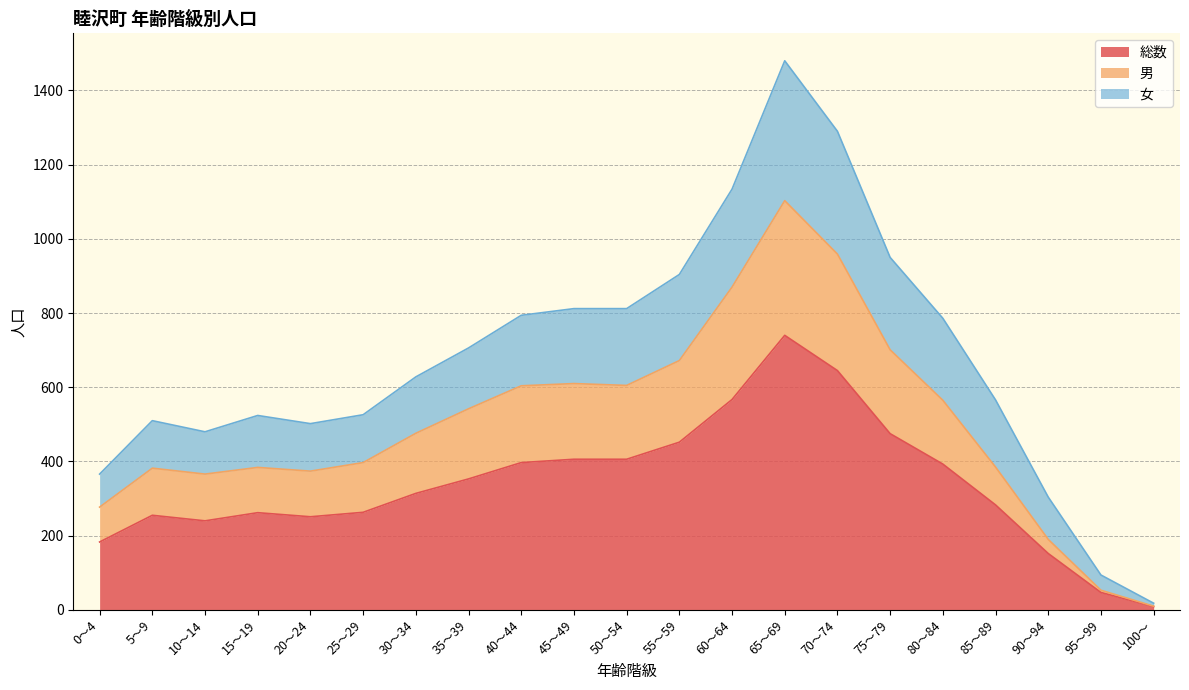

Reading left to right, transcribe all the data shown in this chart.

総数: 183	255	240	262	251	263	314	353	397	406	406	452	567	740	645	475	393	283	152	47	9
男: 277	382	366	384	374	397	476	542	604	610	605	672	870	1103	959	701	565	385	190	53	10
女: 366	510	480	524	502	526	628	706	794	812	812	904	1134	1480	1290	950	786	566	304	94	18